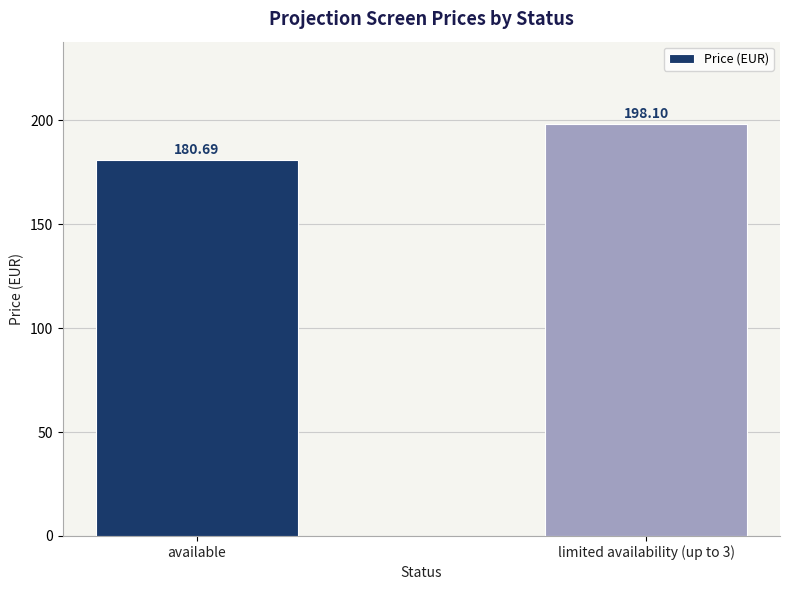

Reading left to right, list all the values displayed in this chart.

180.7	198.1